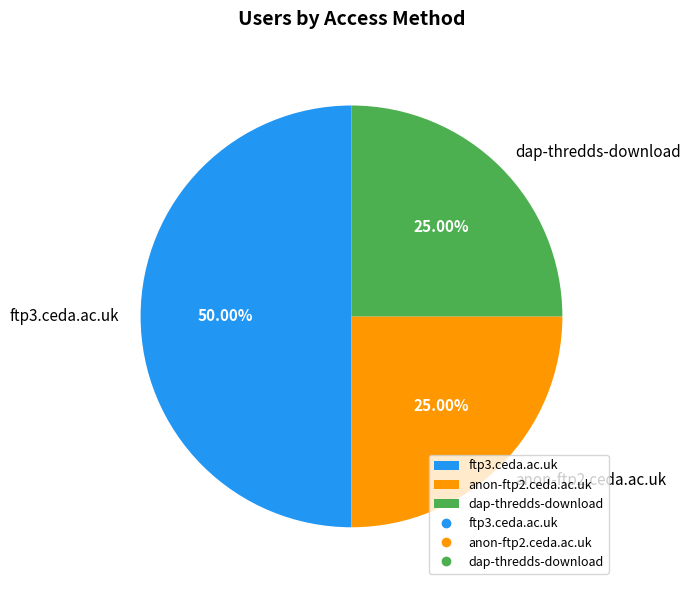

To the nearest percent, what is the combined percentage of dap-thredds-download and ftp3.ceda.ac.uk?

75%